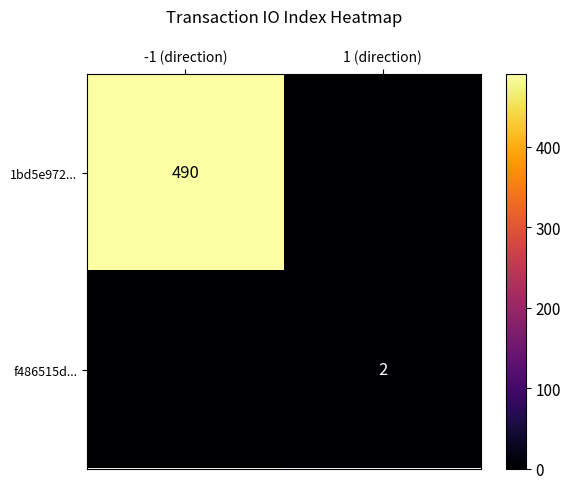

True or false: f486515d... has a value of 2 at 1 (direction).

True